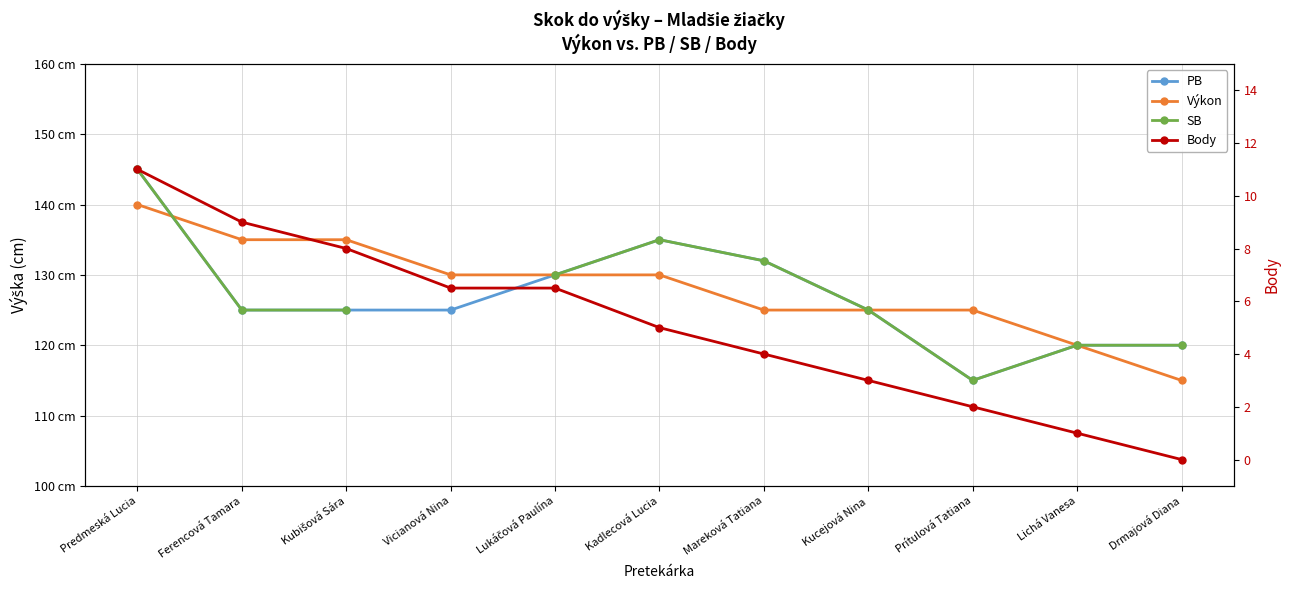

Which series changed the most between Ferencová Tamara and Lukáčová Paulína?

PB